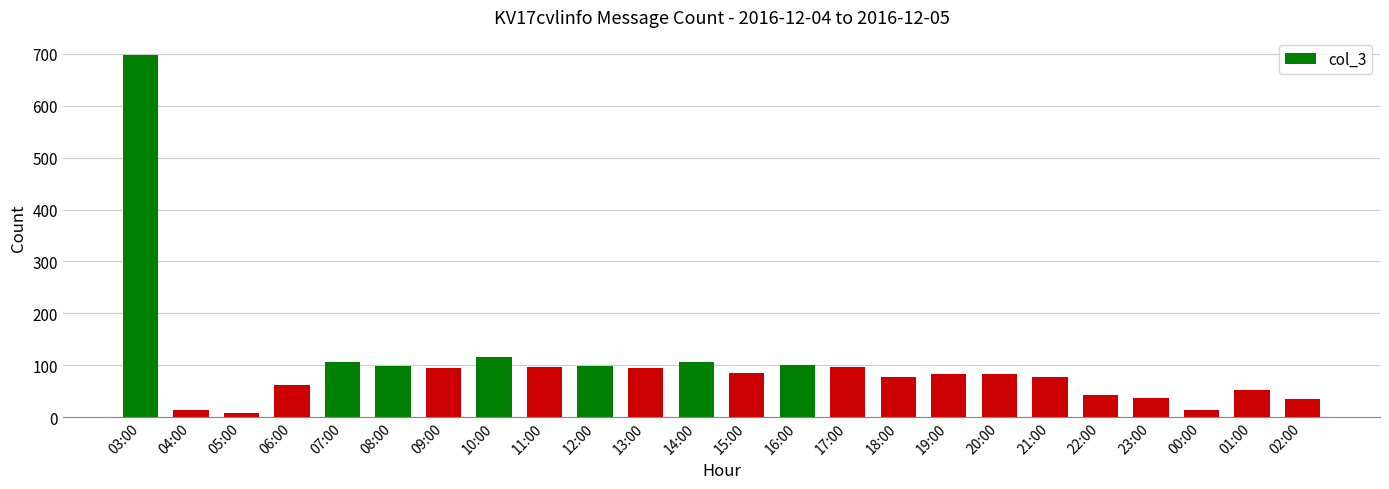

What is the average value?

99